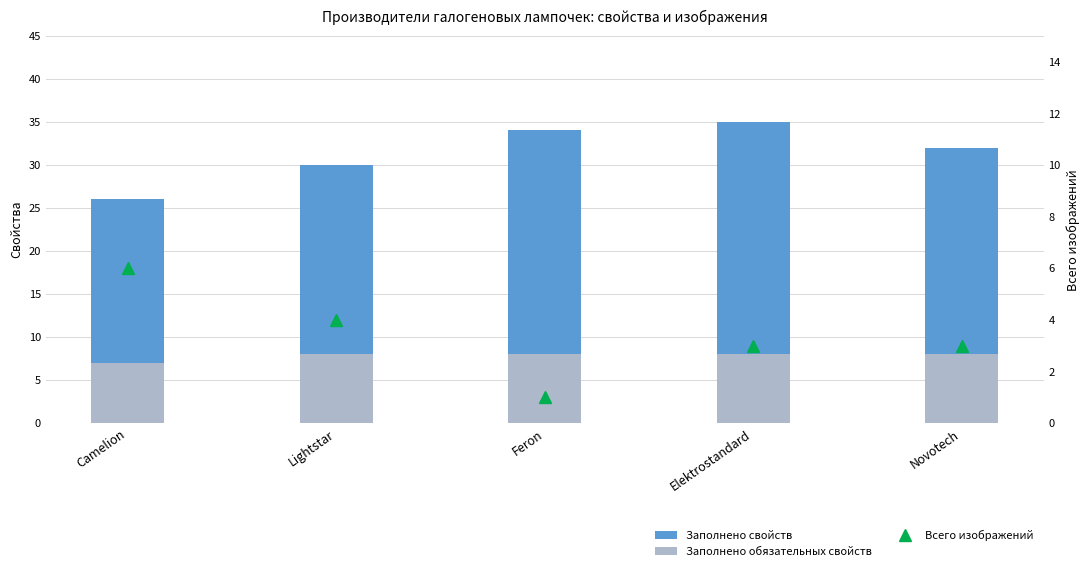

What position from the right is Novotech?

1